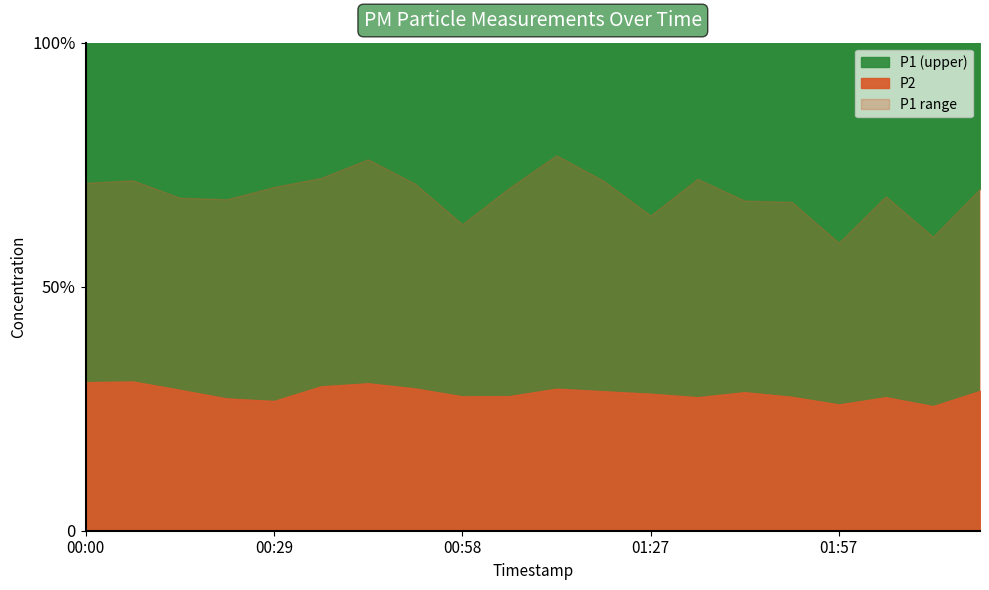

What is the sum of all P2 values?

197.3